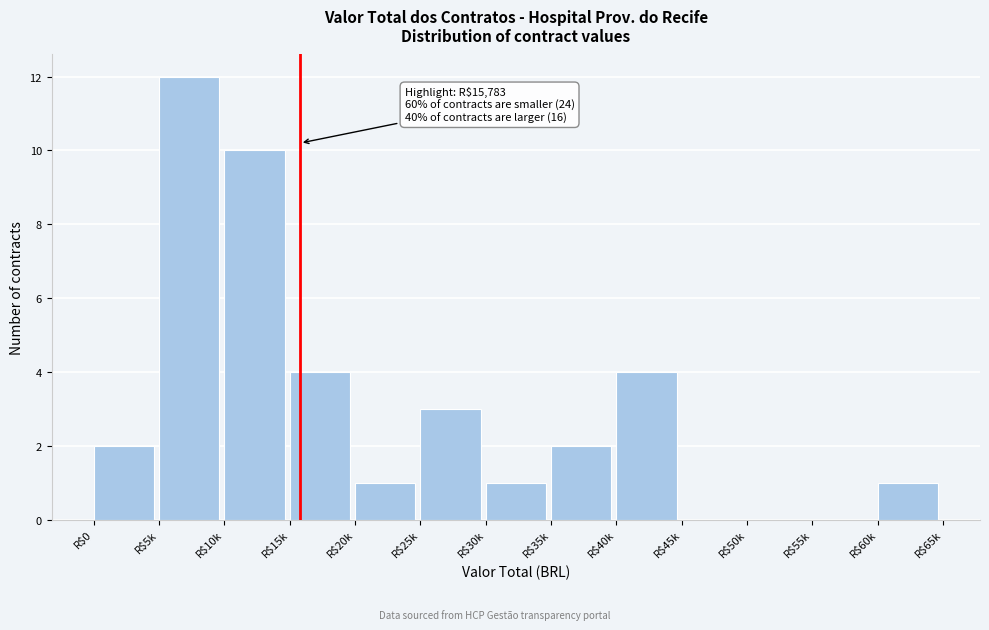

Is it true that the value at R$10k is 10?

True